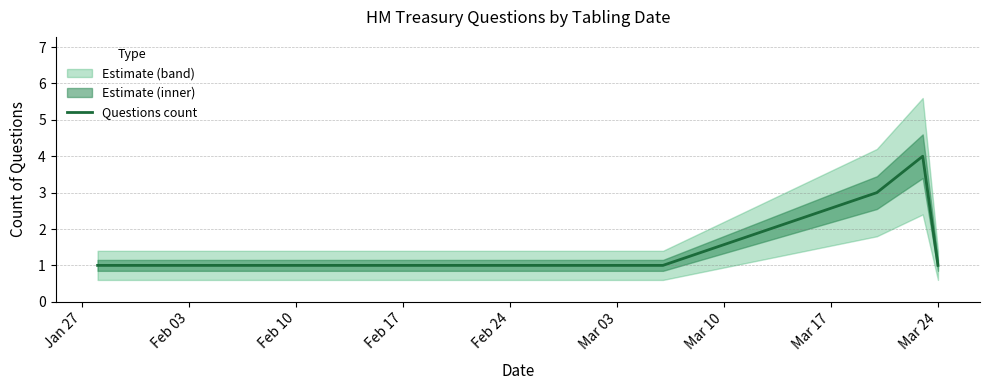

What is the highest value of the Questions count series?

4